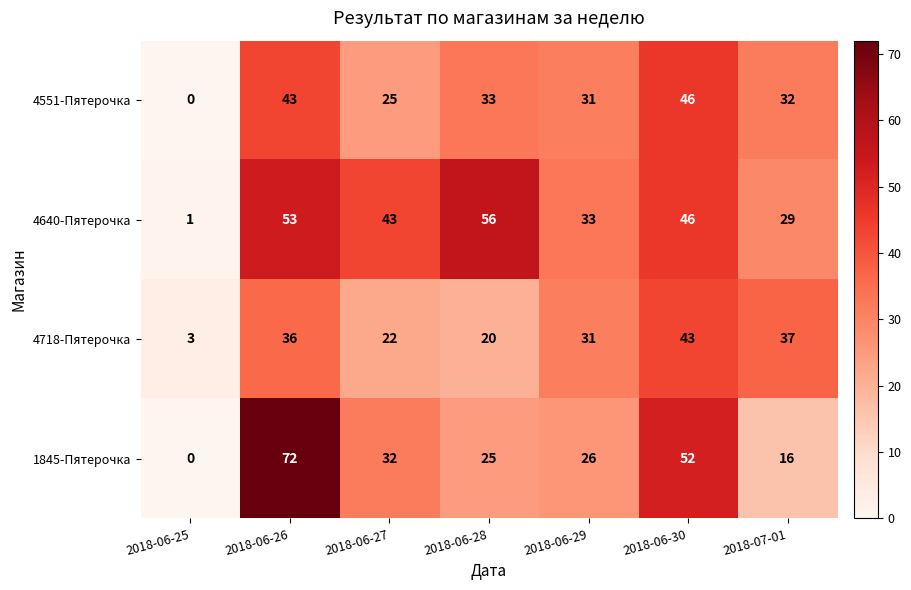

Count the number of categories in the chart.

7